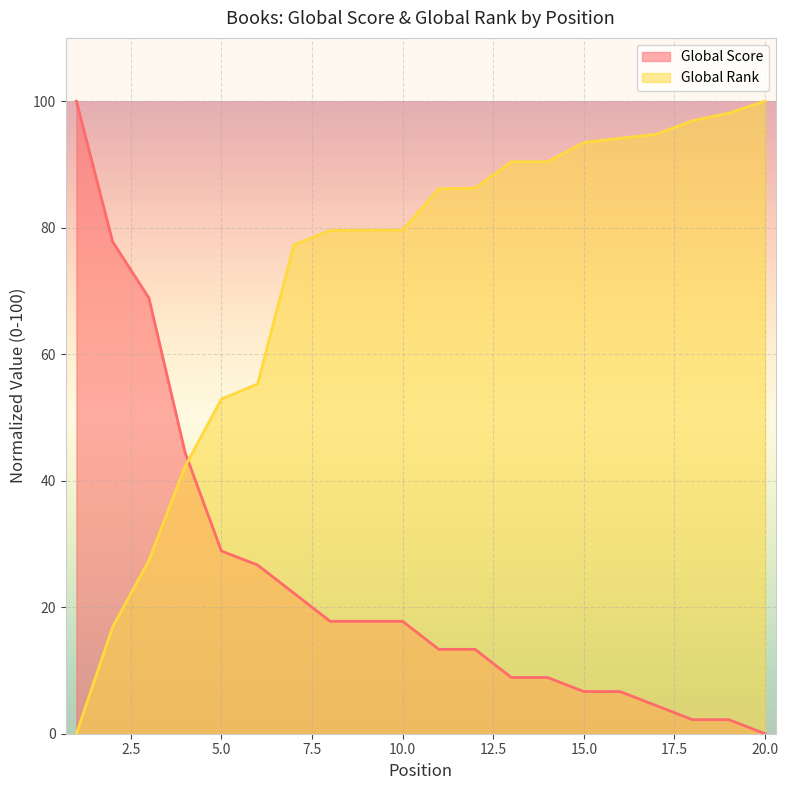

At which category is the sum across all series the highest?

16